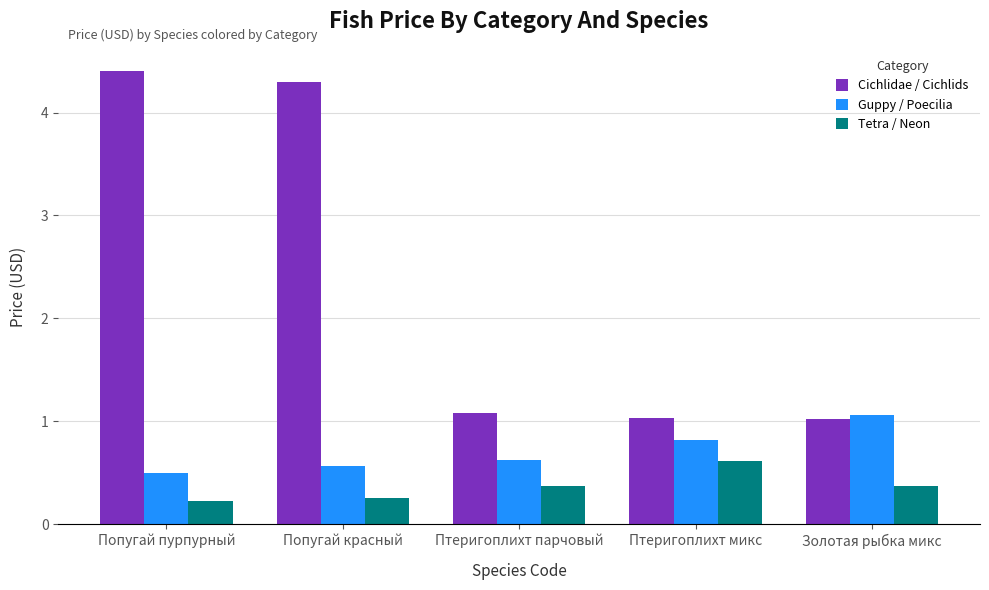

Count the number of categories in the chart.

5